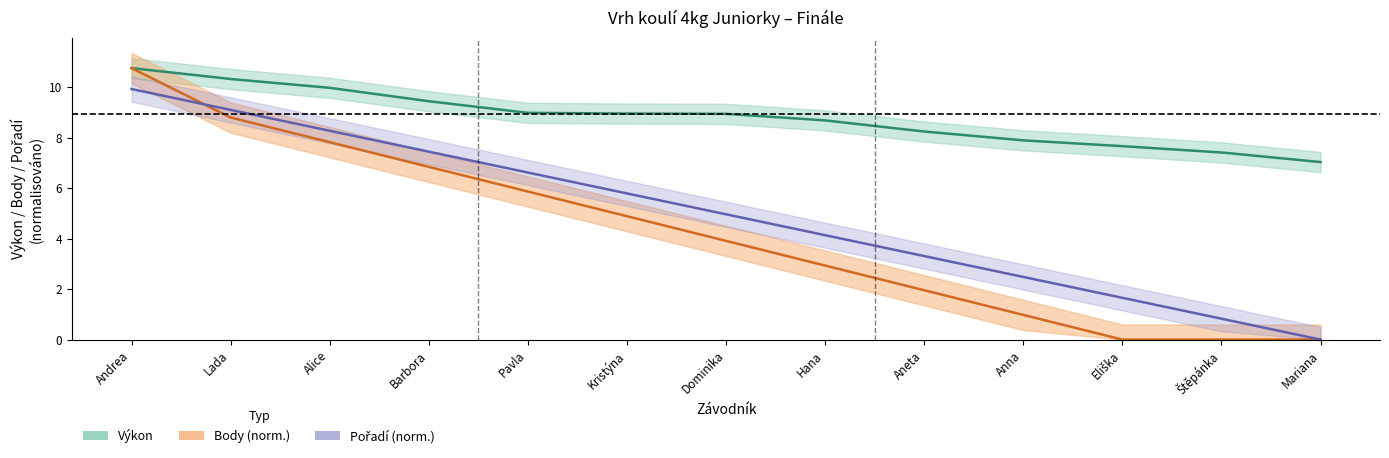

What position from the right is Pavla?

9